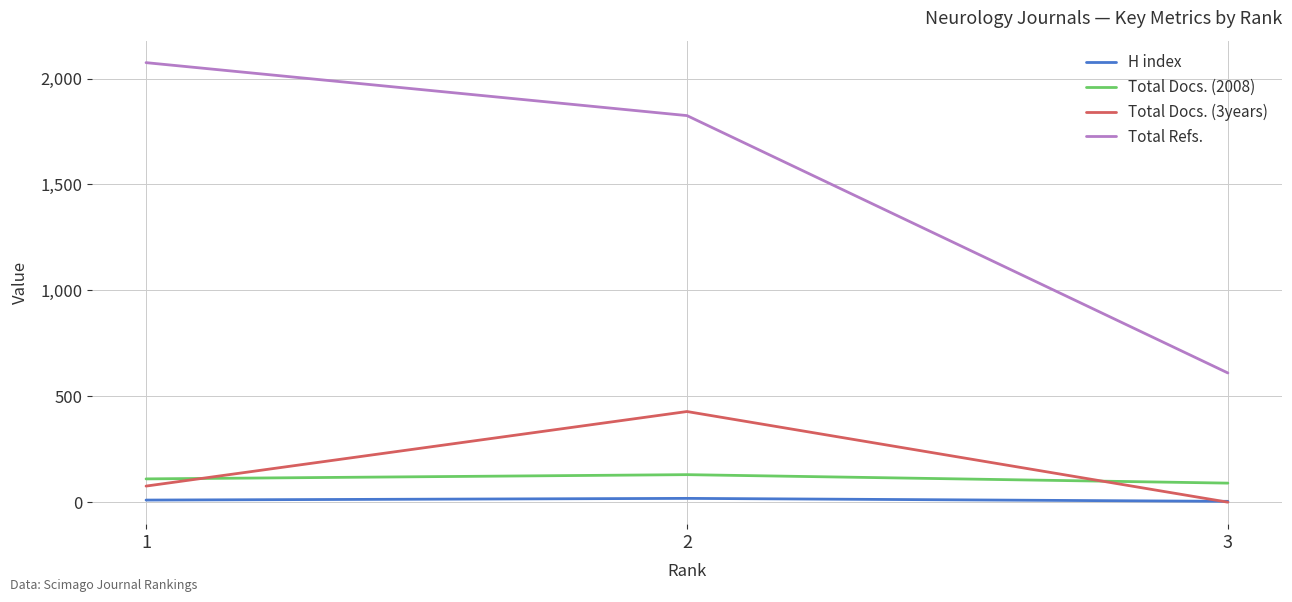

What is the maximum value shown in the chart?

2075